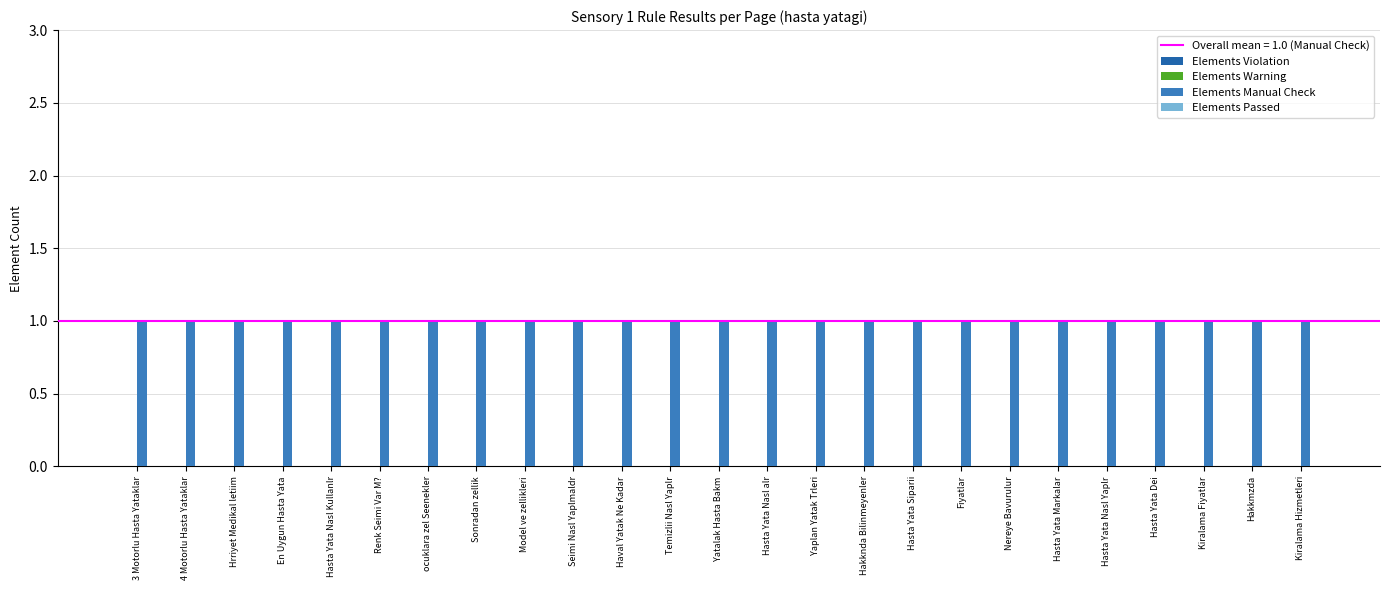

Which series has the largest range (max minus min)?

Elements Violation